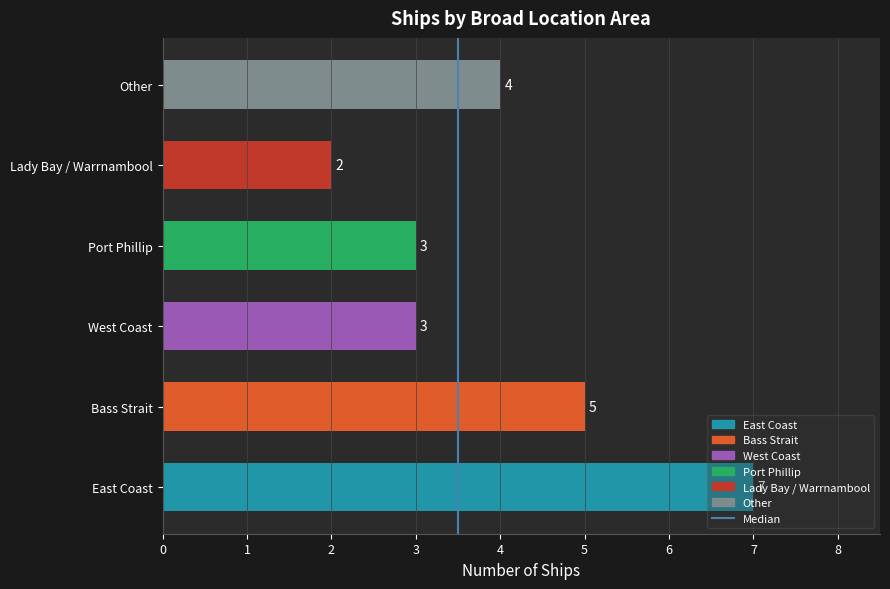

How many series are shown in this chart?

1